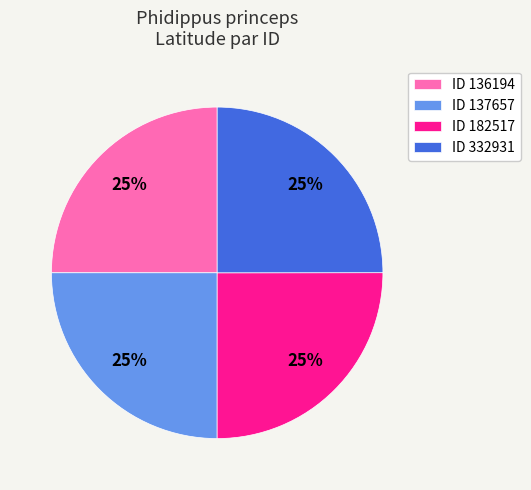

To the nearest percent, what portion does ID 137657 represent?

25%